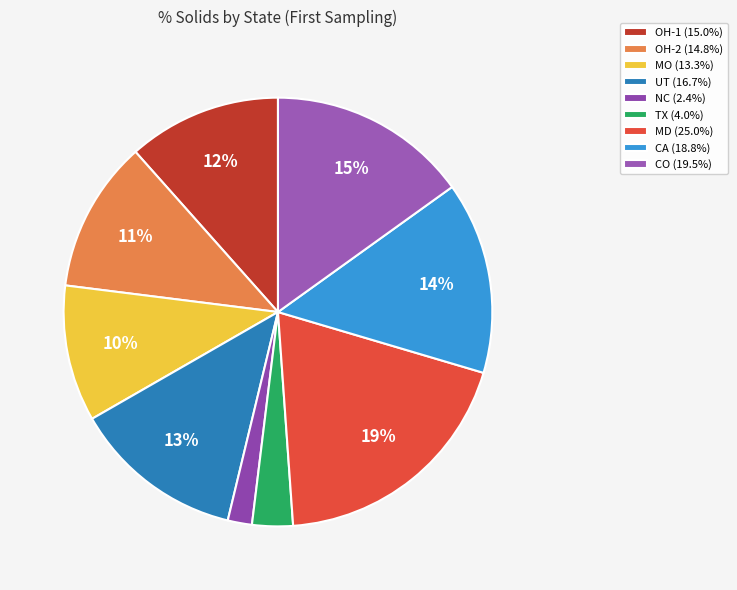

How many slices are in this pie chart?

9